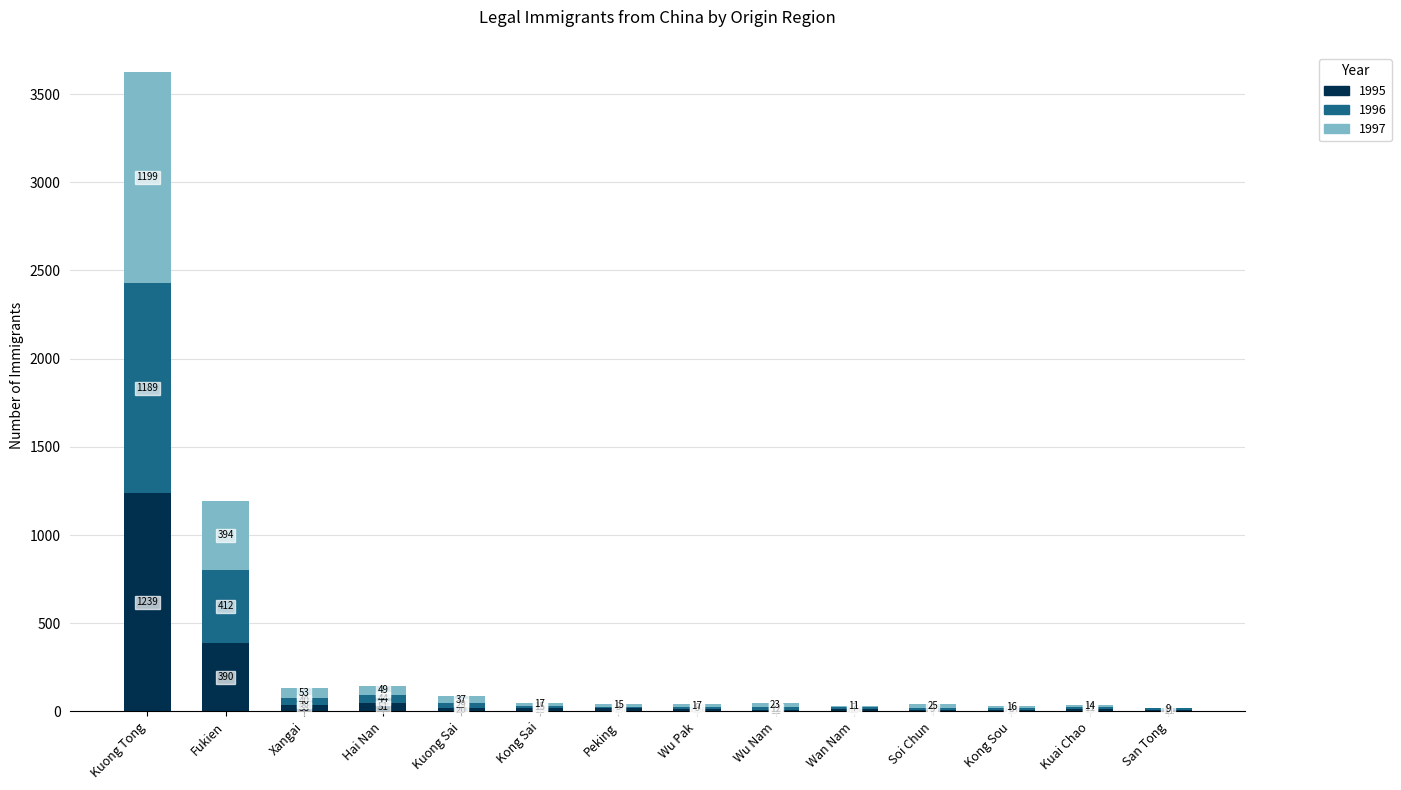

What is the highest value of the 1995 series?

1239